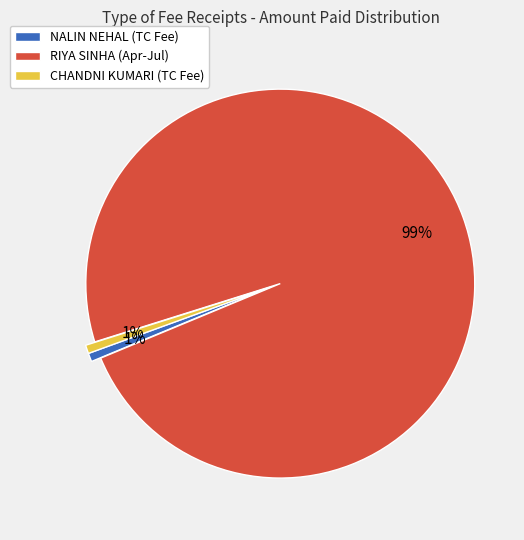

Is there any slice that represents more than half of the pie?

Yes